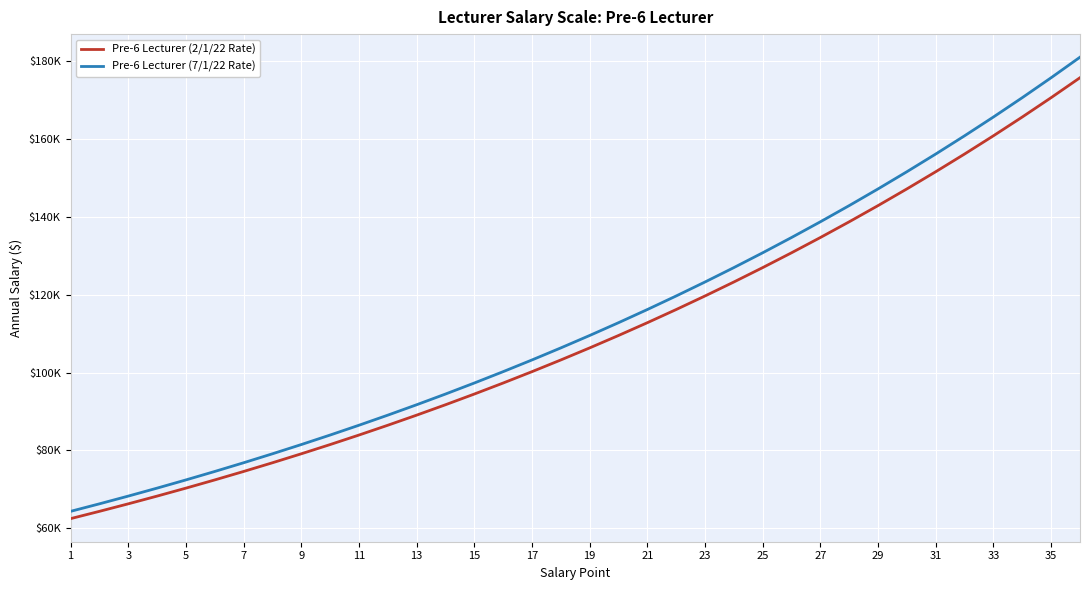

Does the chart display data point markers on the line(s)?

No